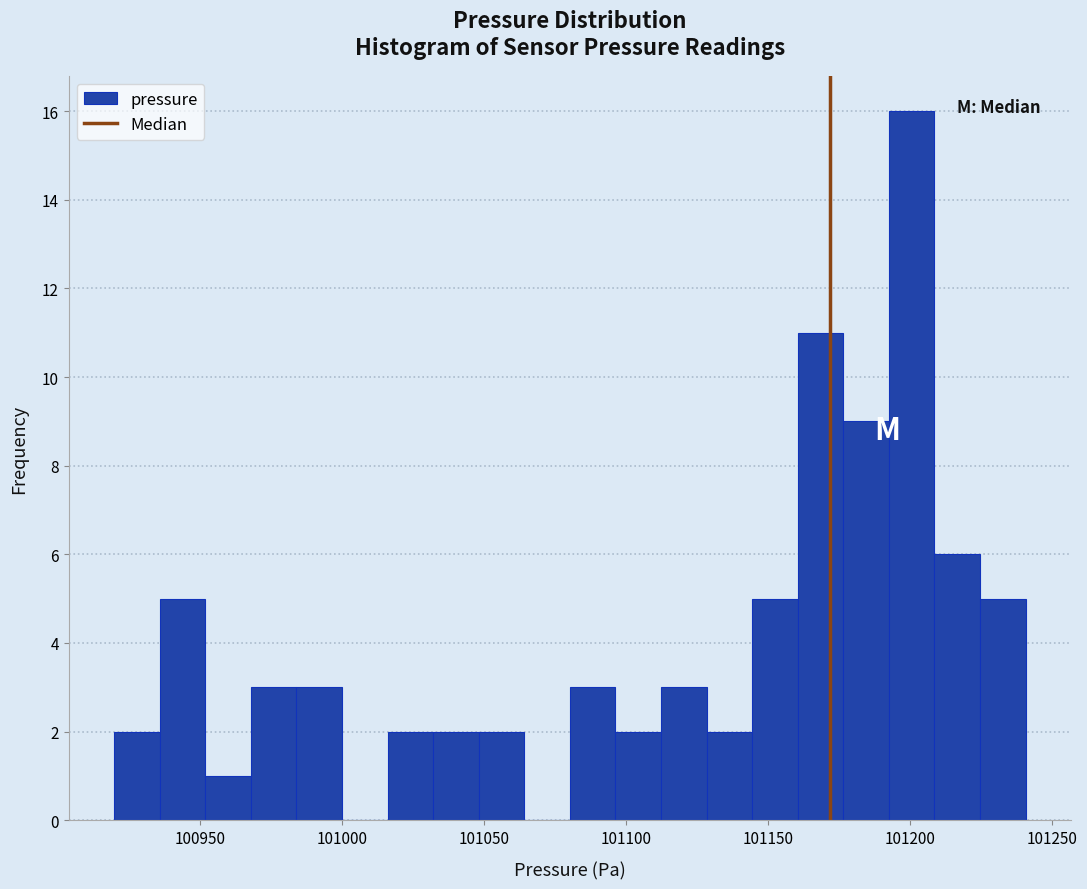

Around what value on the x-axis is the tallest bar? Give the approximate position of its centre, as read against the axis.

101200